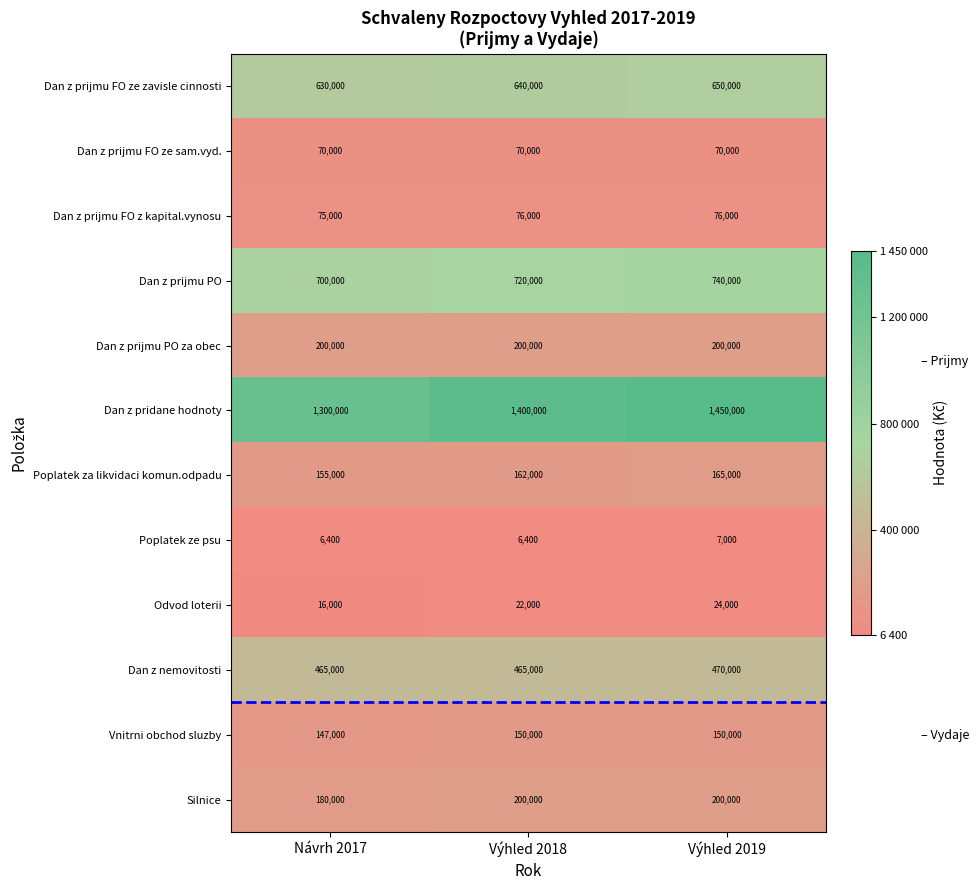

True or false: Dan z prijmu PO has a value of 700000 at Návrh 2017.

True